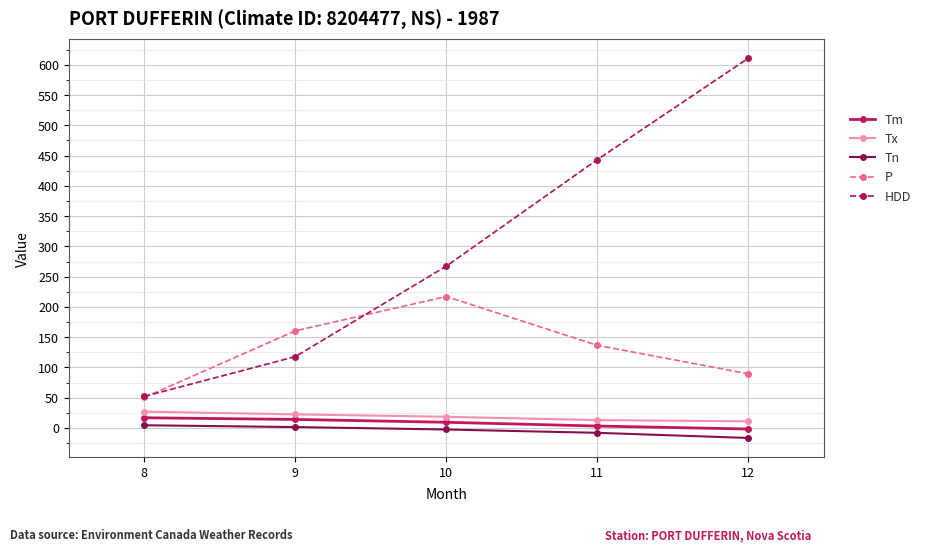

Is the value of Tx at 12 greater than the value of Tm at 8?

No